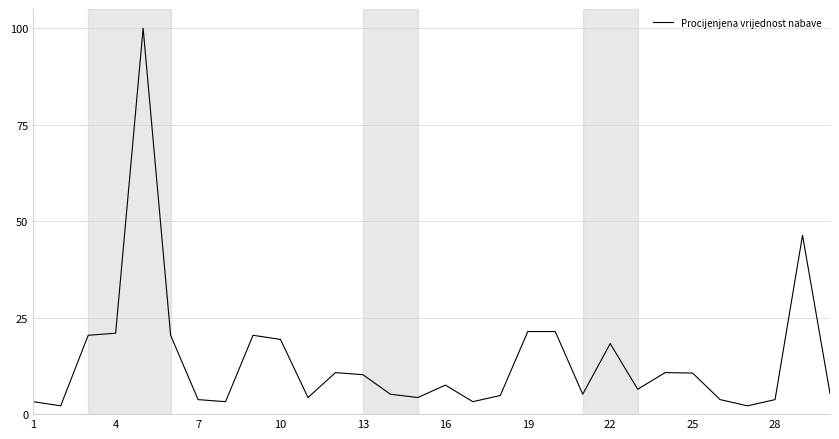

What is the sum of all values?

419.9